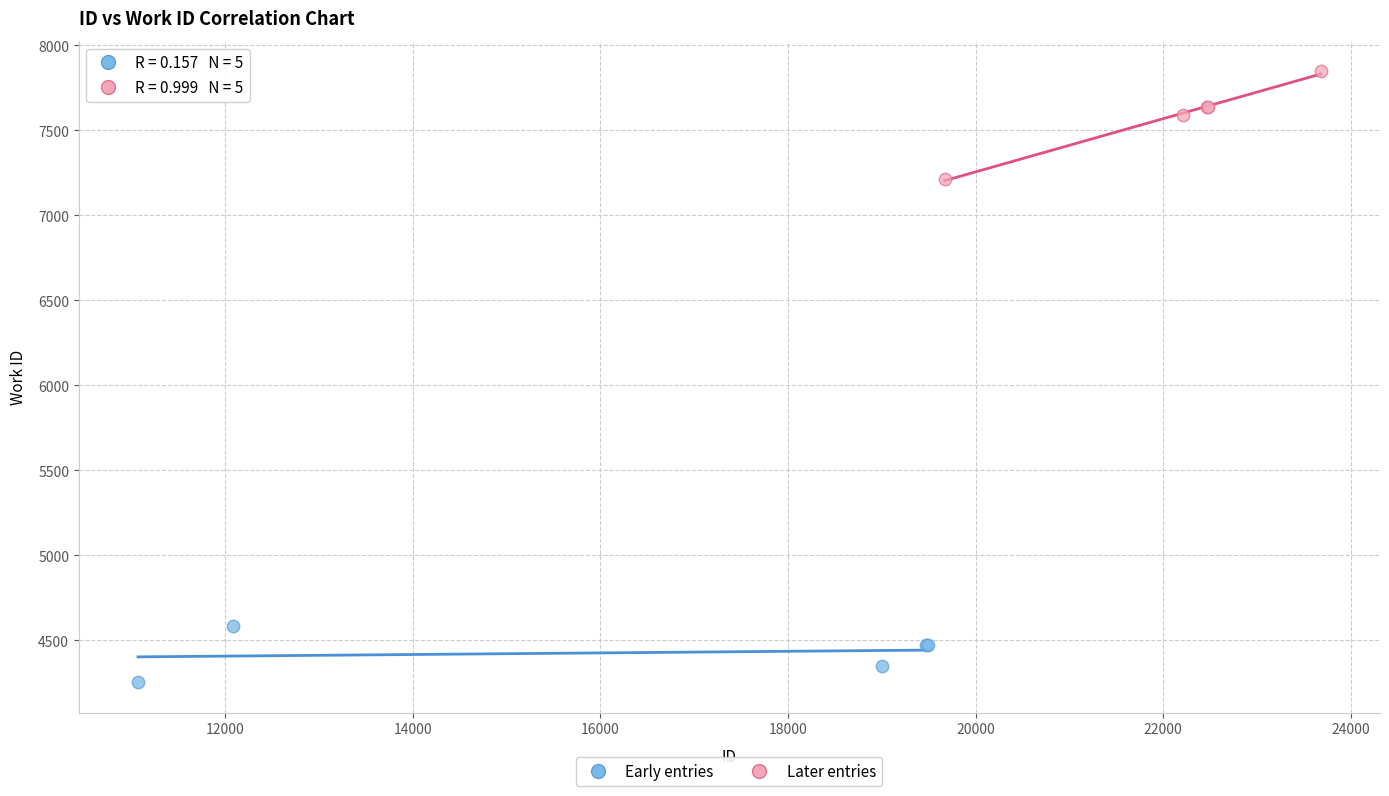

What are all the series names shown in the legend?

Early entries, Later entries